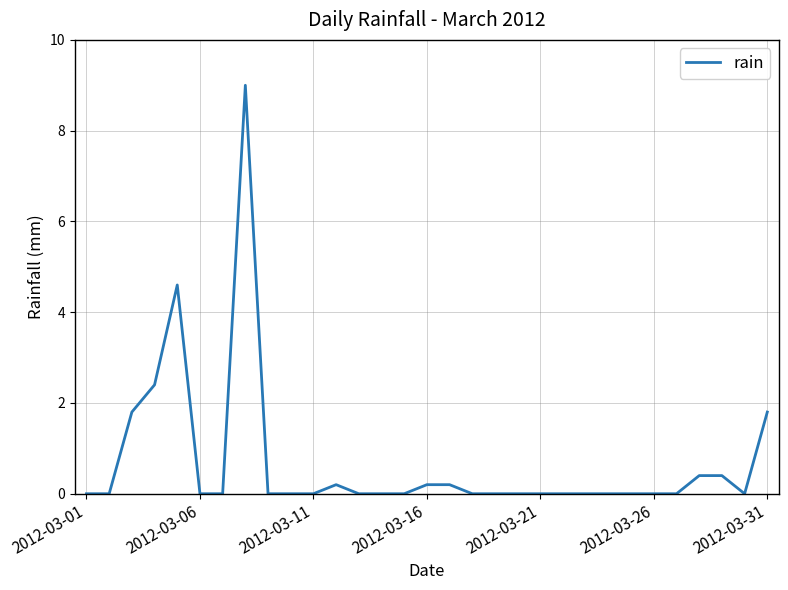

What is the maximum value shown in the chart?

9.0